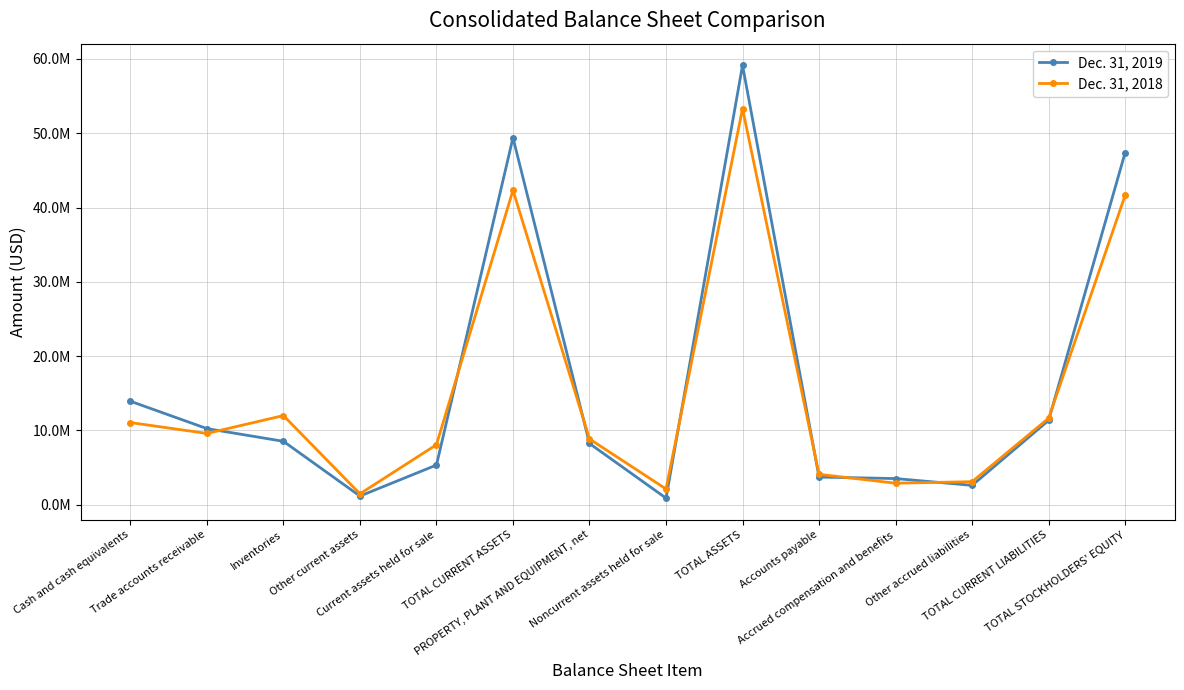

At which category is the sum across all series the highest?

TOTAL ASSETS